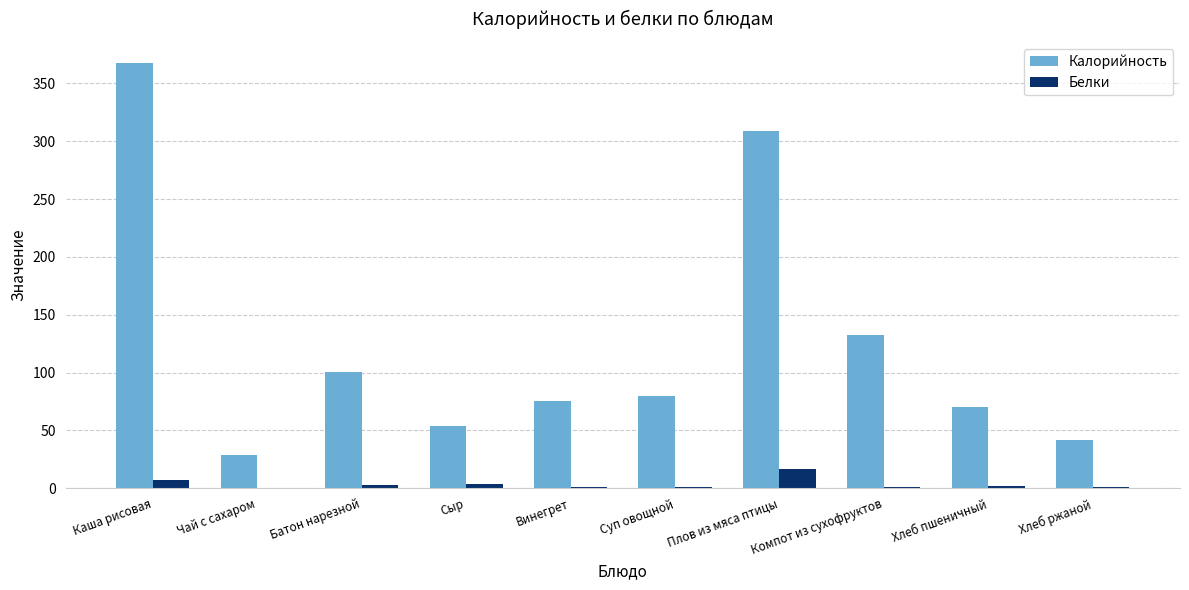

Read the Калорийность value at Плов из мяса птицы.

308.9